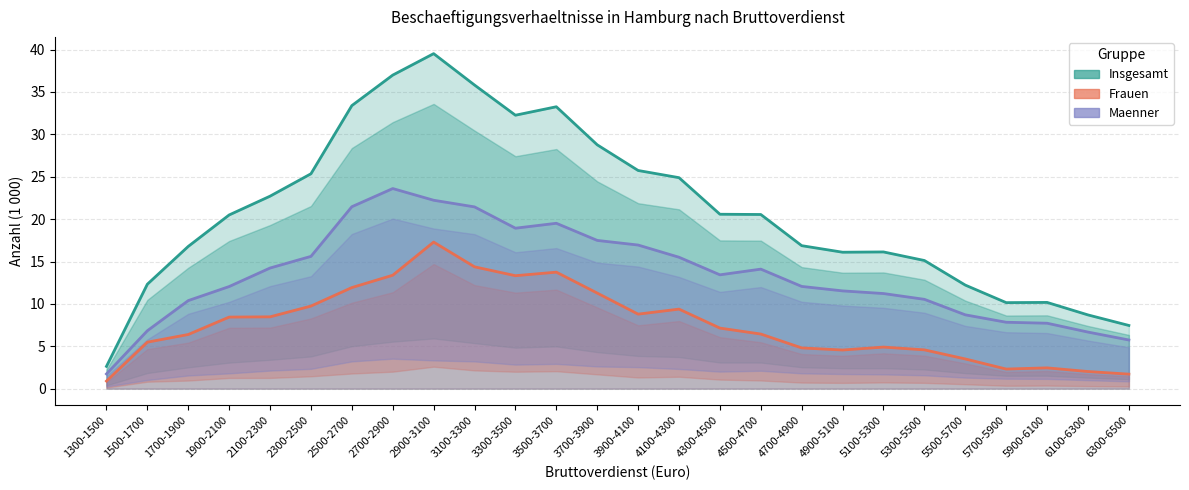

True or false: Frauen has more than 2 points higher than both neighbors.

True